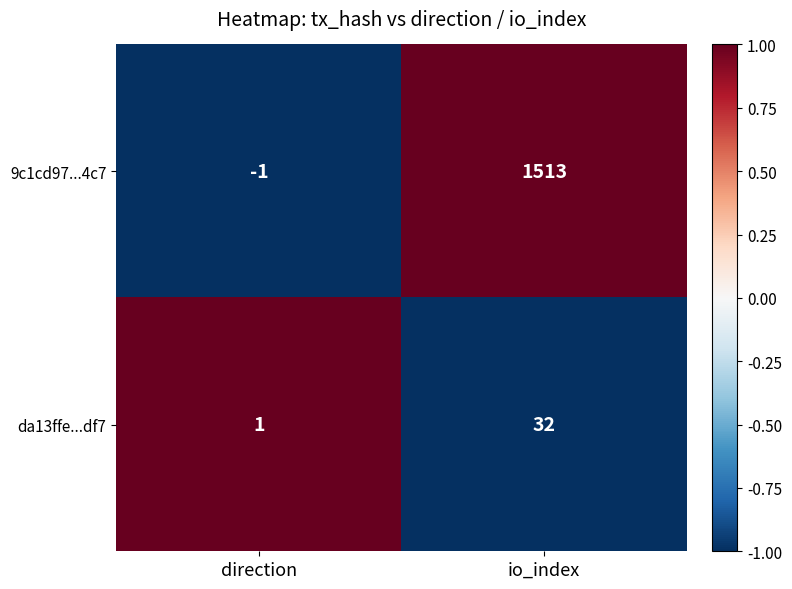

Reading left to right, extract all data points from this chart.

9c1cd97...4c7: -1	1513
da13ffe...df7: 1	32